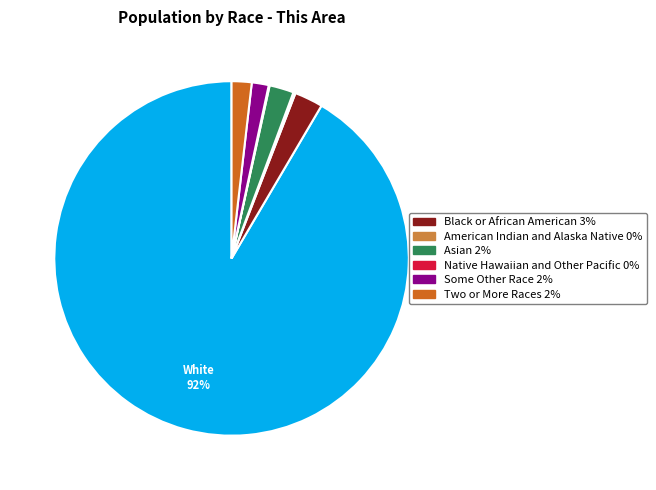

Is there any slice that represents more than half of the pie?

Yes